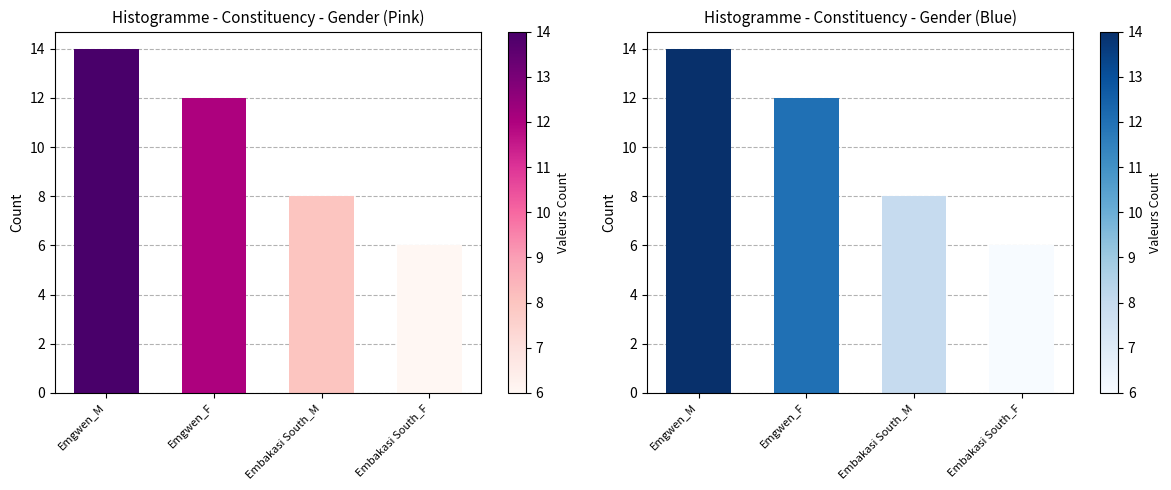

What value does the Participants Right series have at Emgwen_M?

14